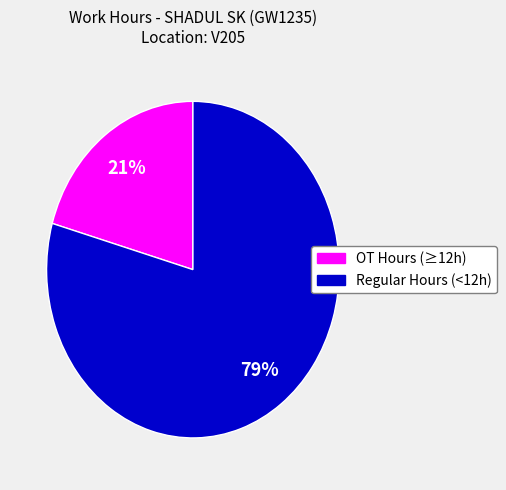

Does any single category account for the majority?

Yes